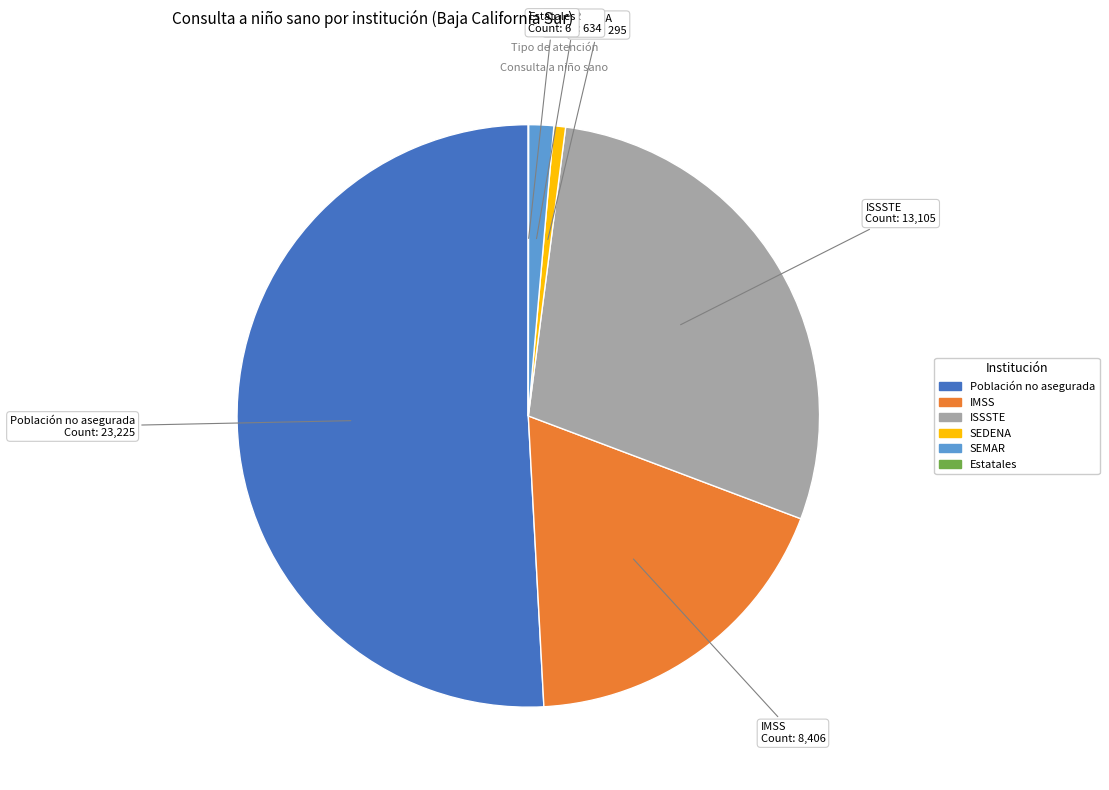

Is it true that IMSS is 29% of the pie?

False